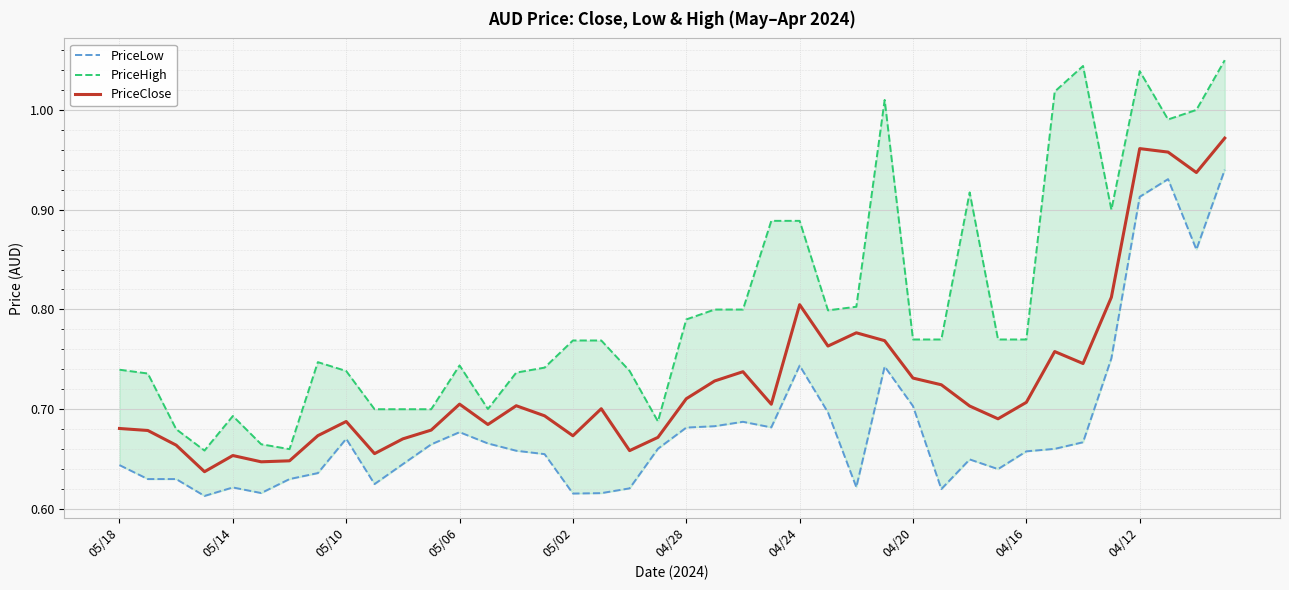

Count the number of categories in the chart.

40